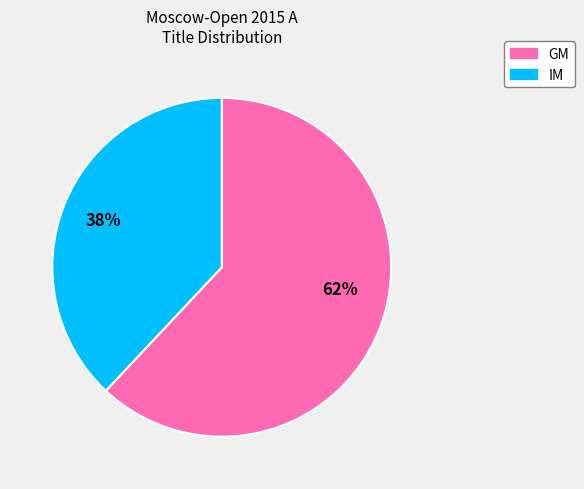

Which category accounts for the majority?

GM